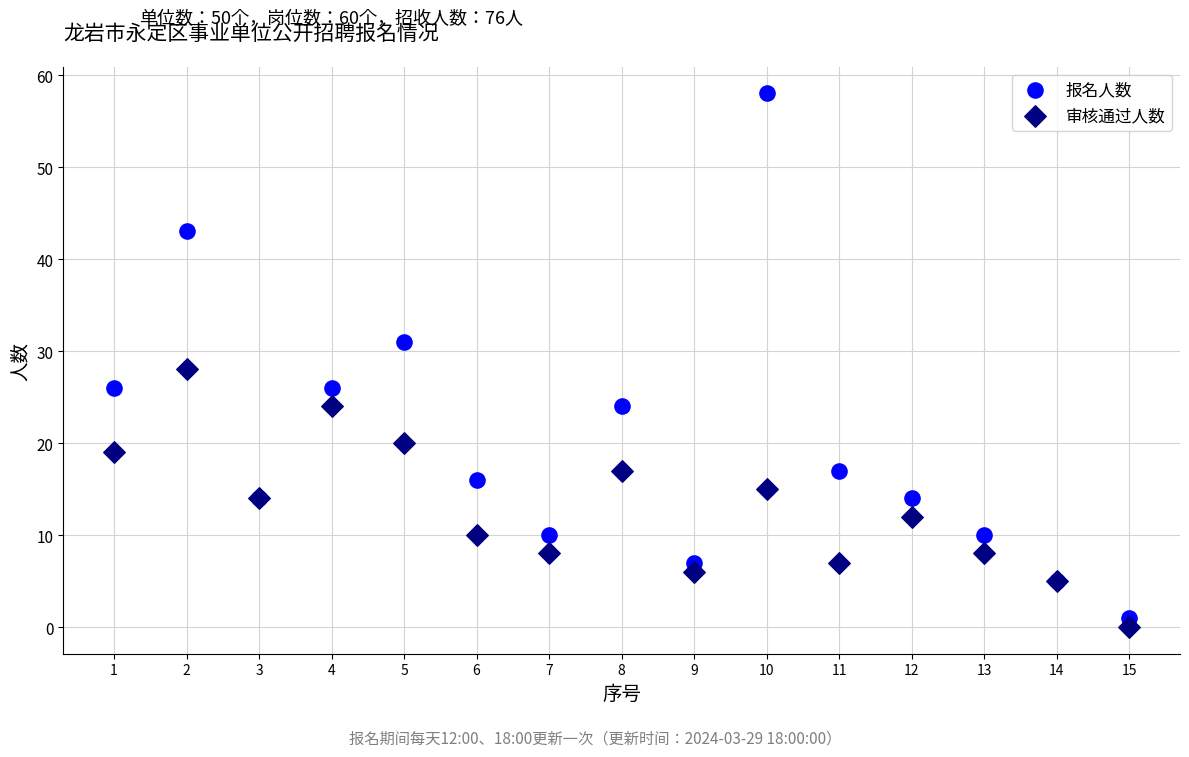

Which series contains the highest Y value?

报名人数